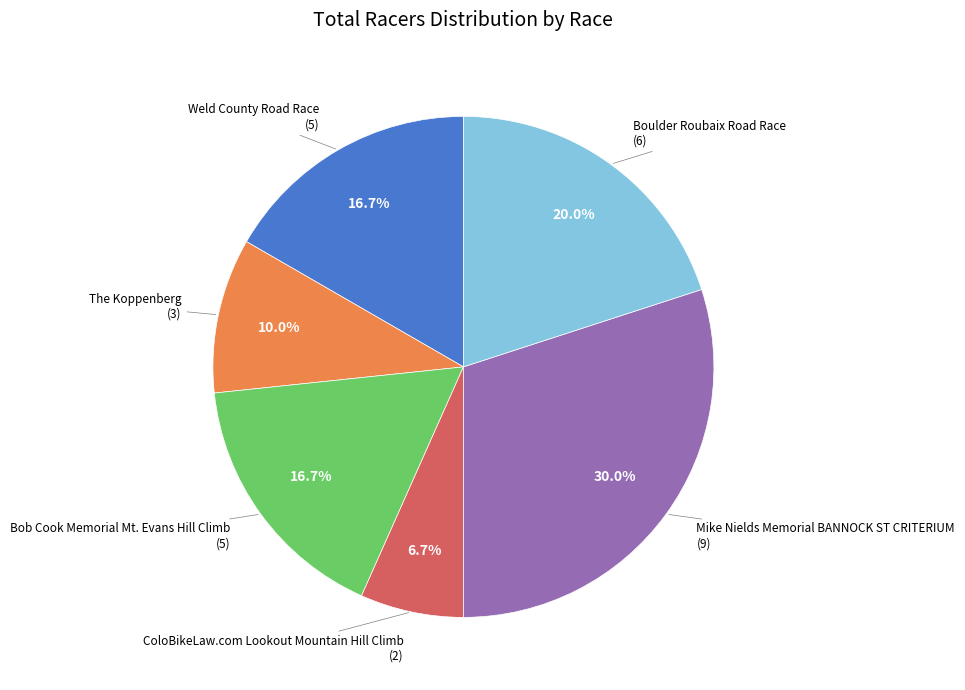

Is there any slice that represents more than half of the pie?

No